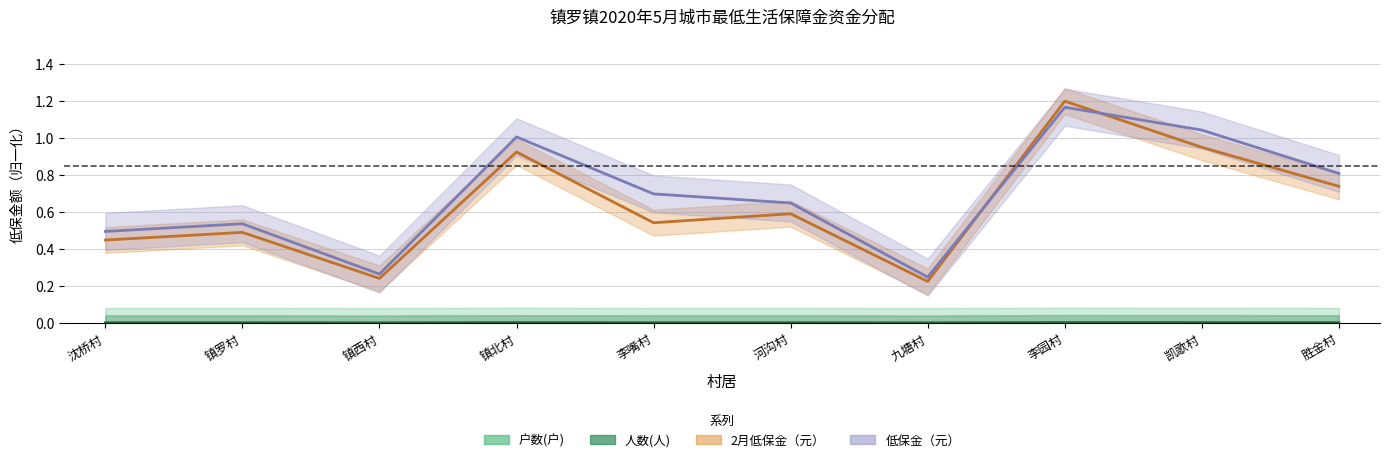

List the labels in order of 2月低保金（元） value, largest first.

李园村, 凯歌村, 镇北村, 胜金村, 河沟村, 李嘴村, 镇罗村, 沈桥村, 镇西村, 九塘村